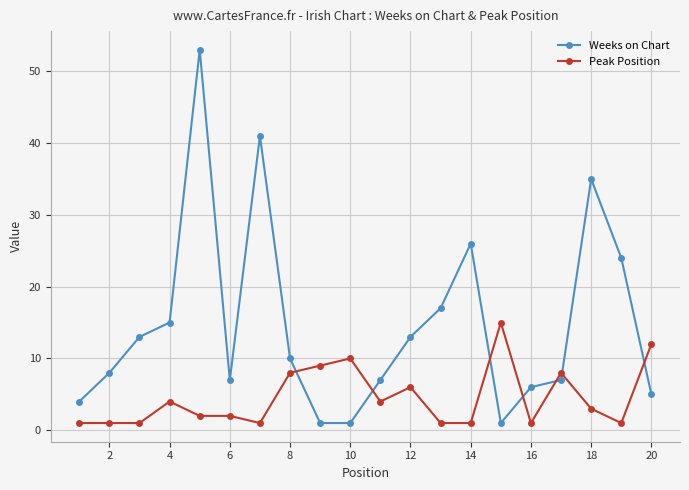

What is the sum of all Weeks on Chart values?

294